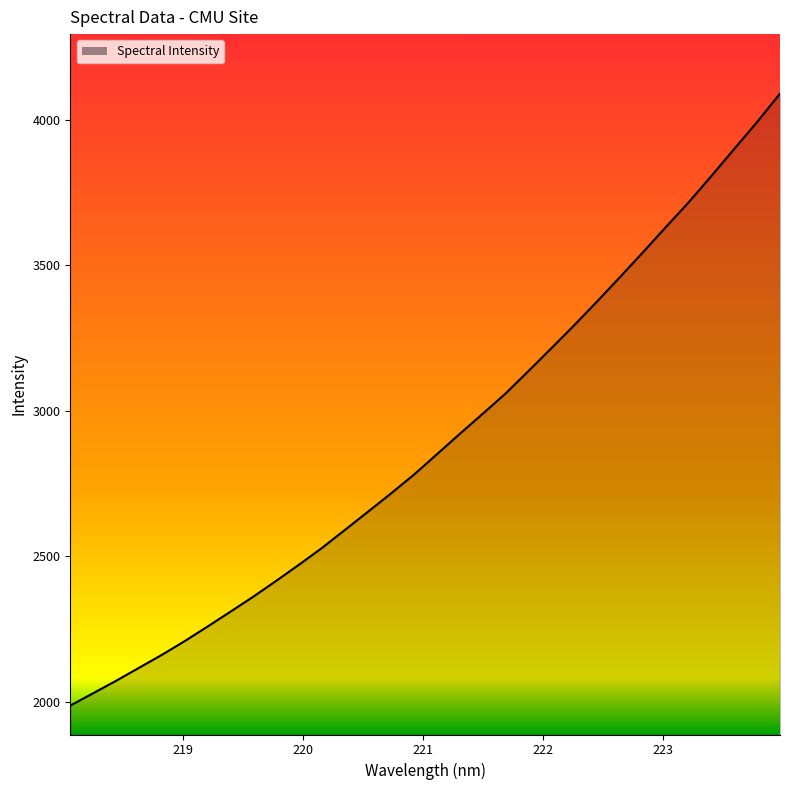

Count the number of data series in this chart.

1